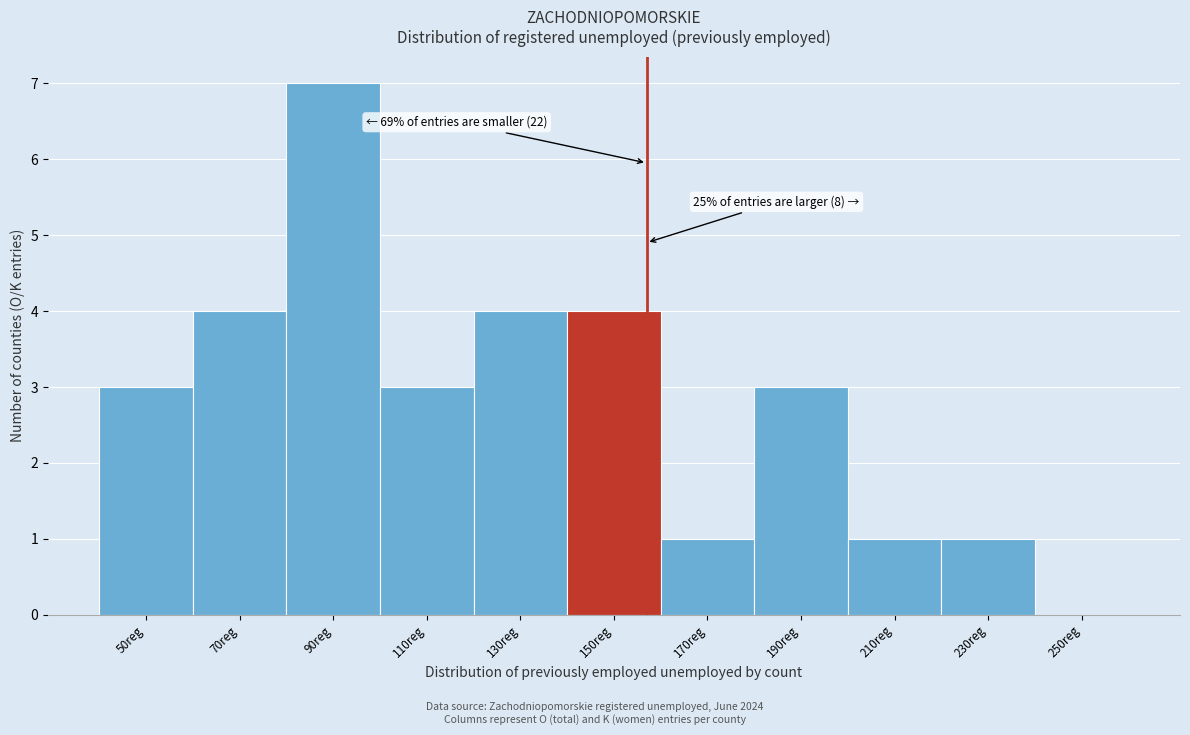

Over which range of the x-axis is the bar tallest?

80 to 100